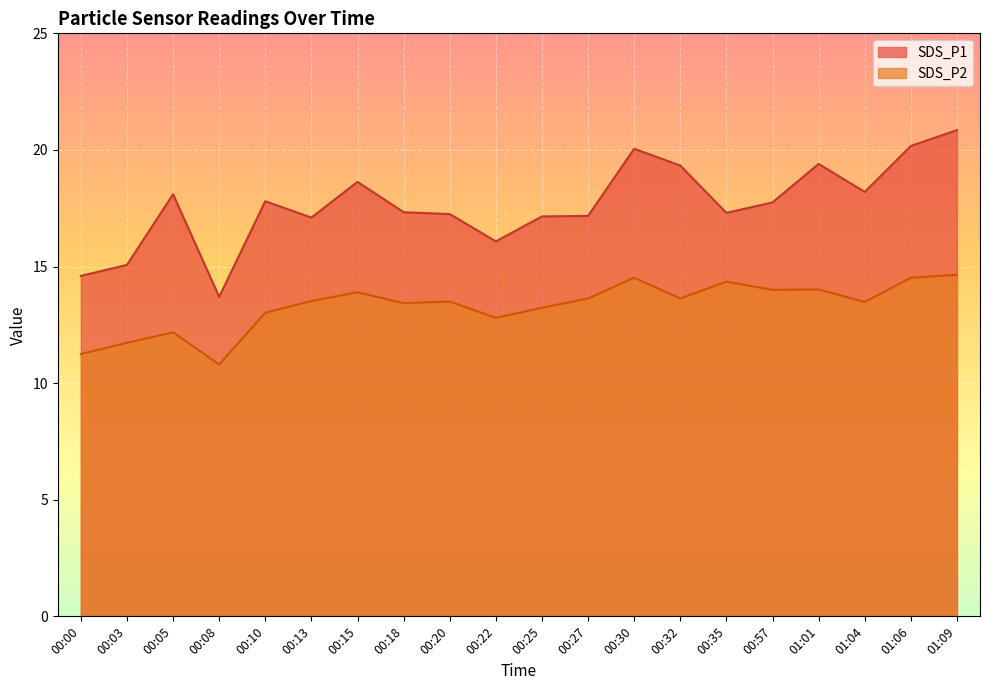

What are all the series names shown in the legend?

SDS_P1, SDS_P2